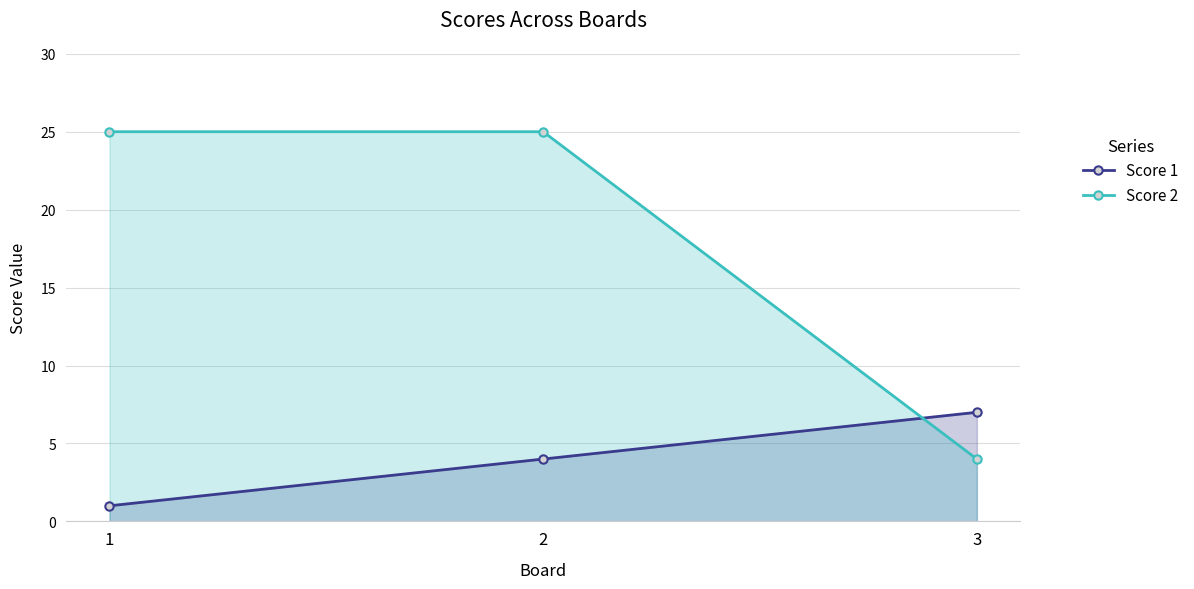

What is the sum of the Score 2 values at 2 and 3?

29